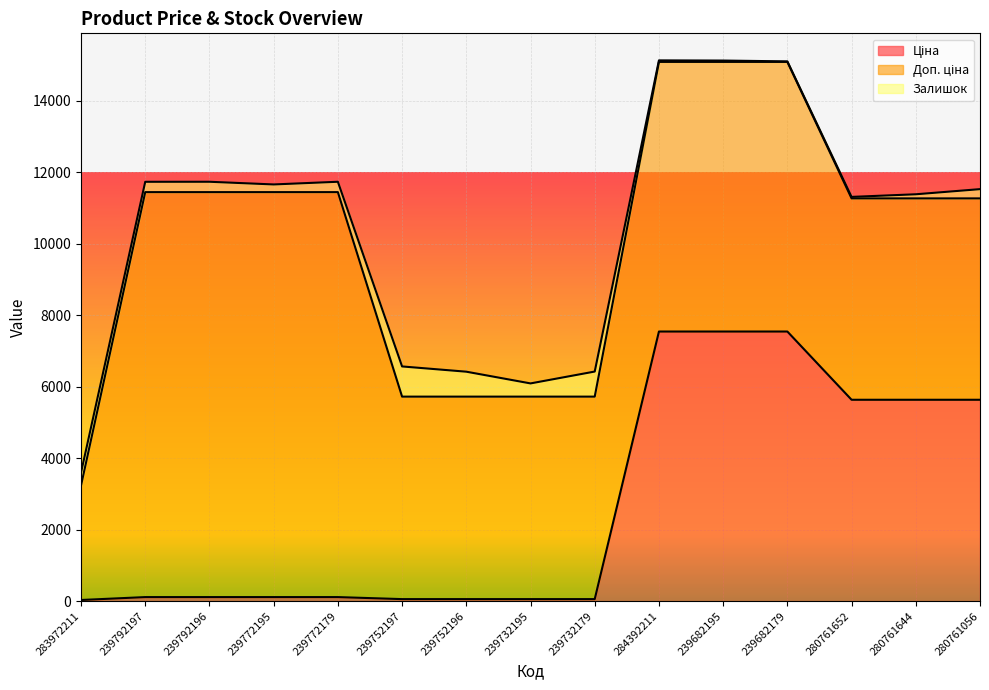

What is the difference between the maximum and minimum values in the Ціна series?

7513.8